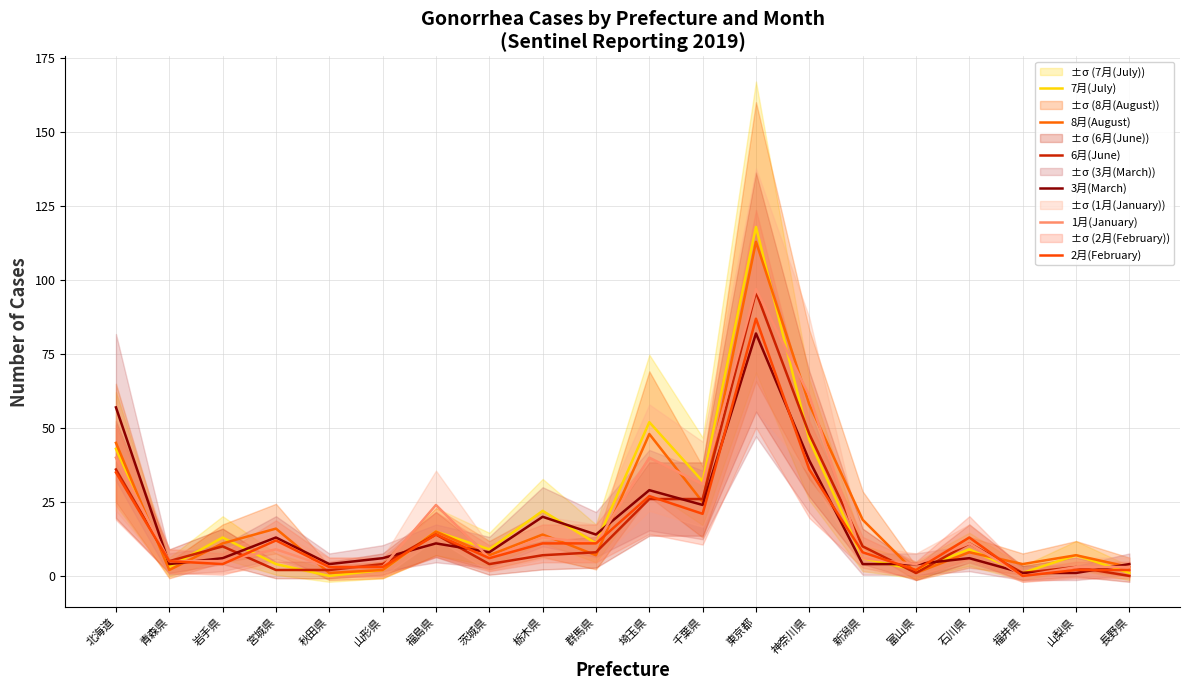

How many values in the 6月(June) series exceed 8?

9